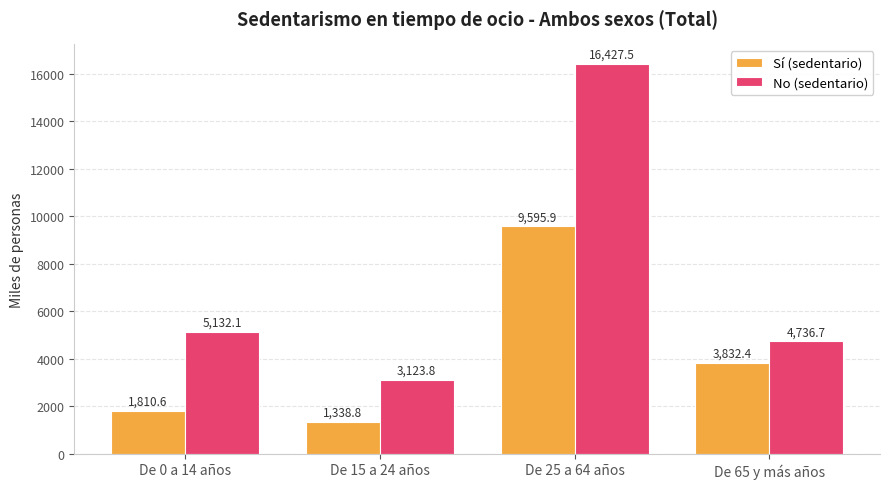

What position from the left is De 15 a 24 años?

2